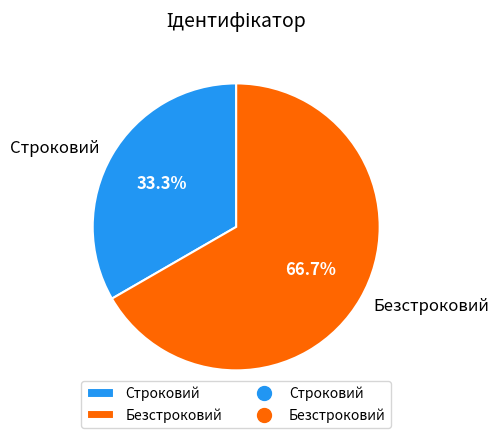

Is there any slice that represents more than half of the pie?

Yes